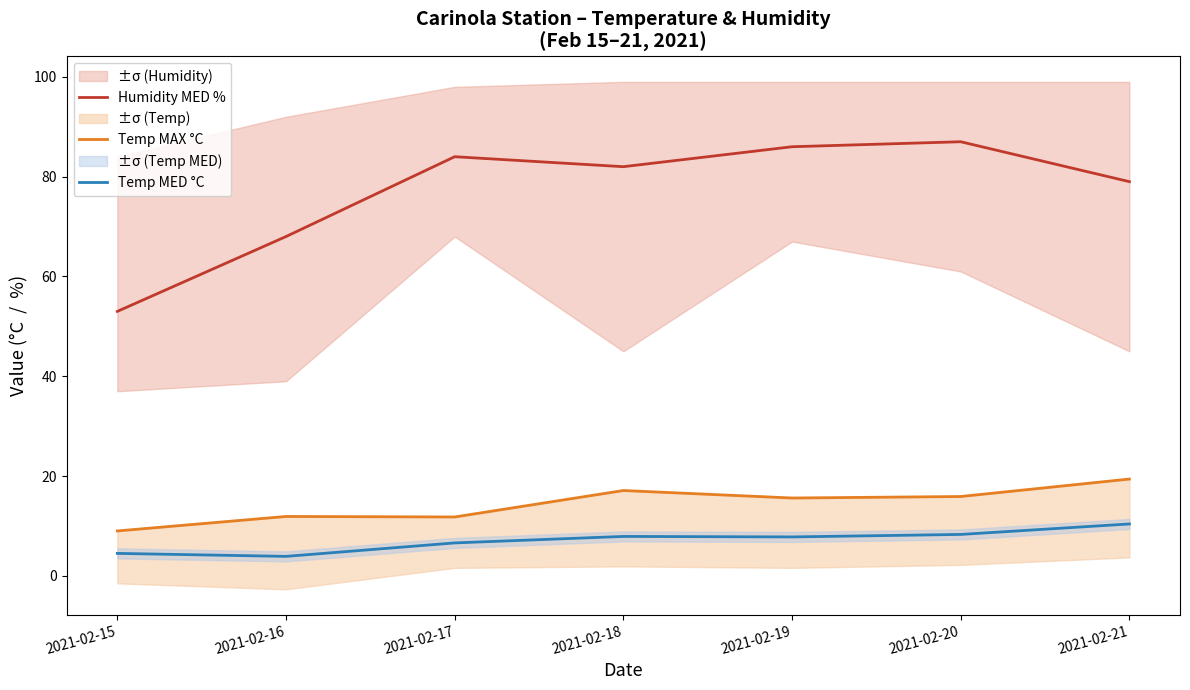

What is the average value of the Humidity MED % series?

77.0